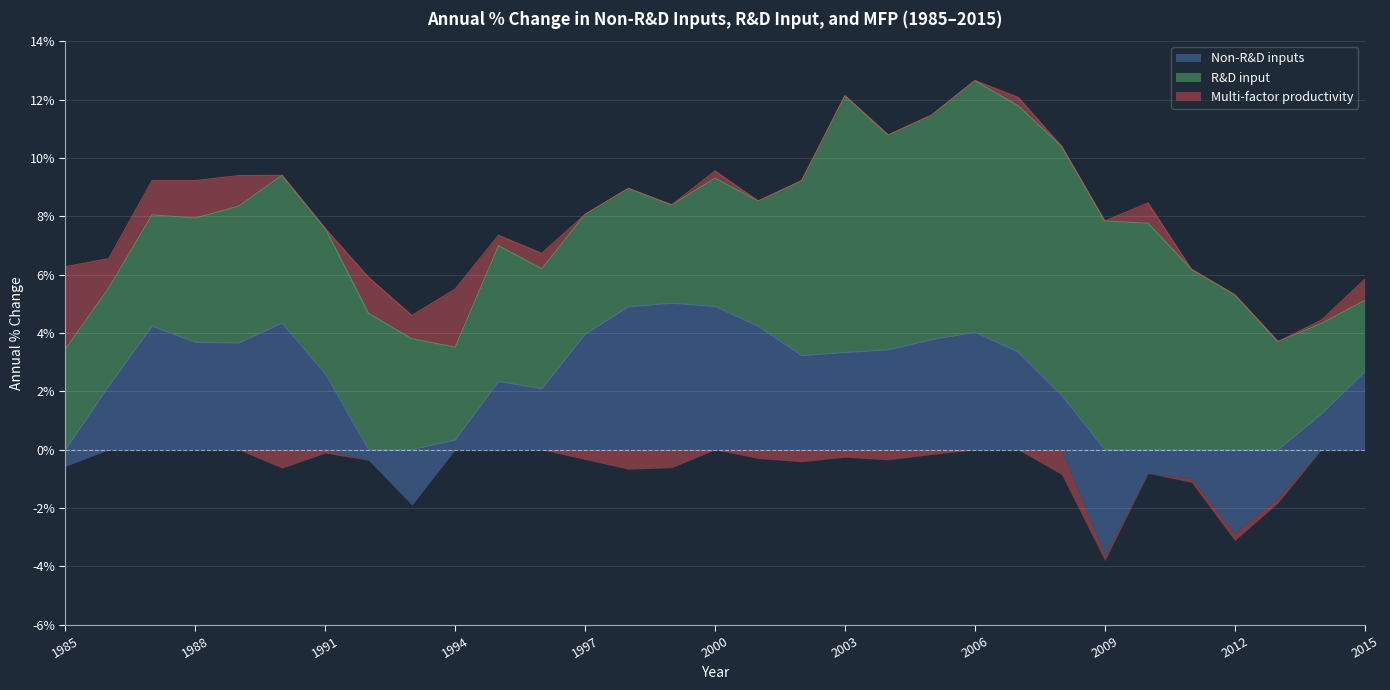

What is the spread (max minus min) of values at 2008?

9.4